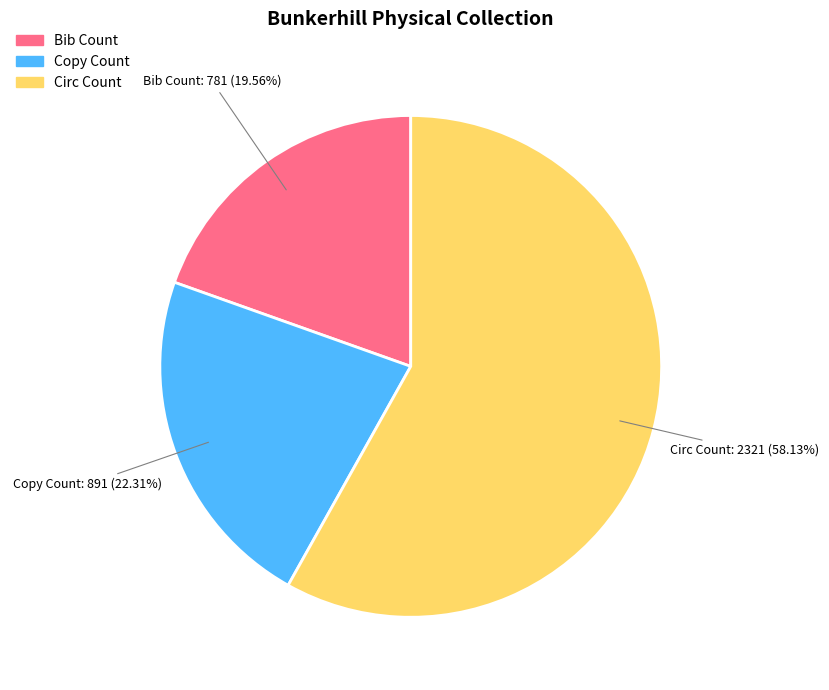

How many slices are in this pie chart?

3